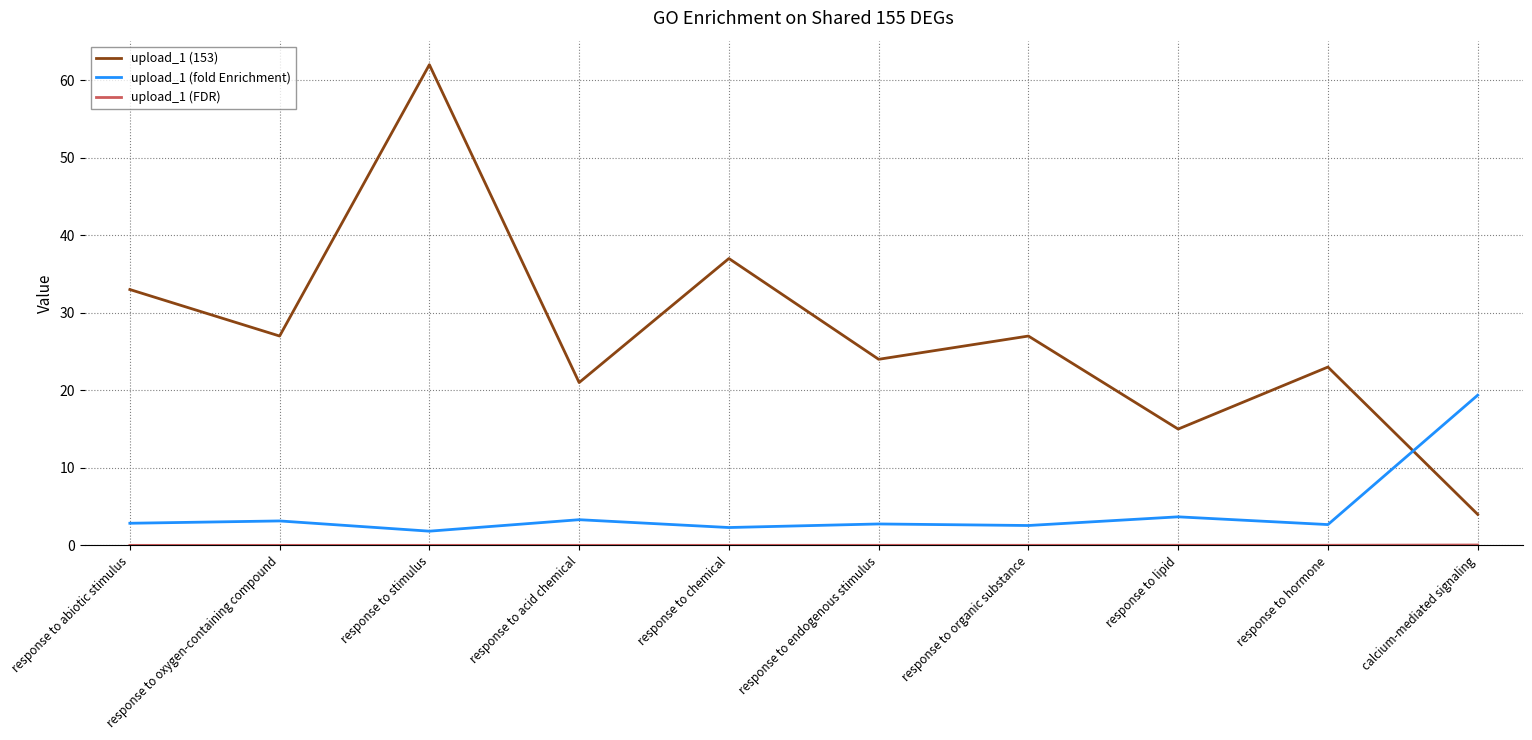

Between which two adjacent categories do upload_1 (fold Enrichment) and upload_1 (153) first intersect?

response to hormone and calcium-mediated signaling